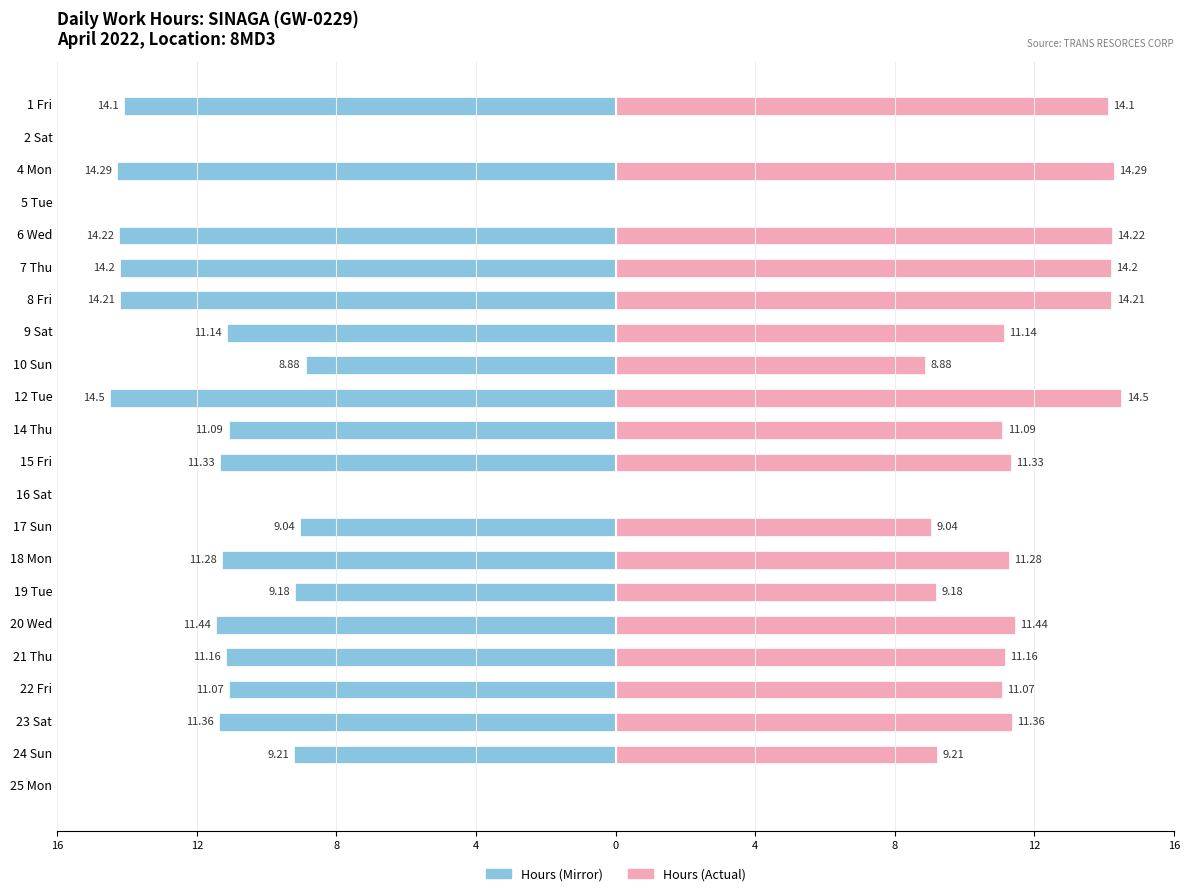

Count the number of categories in the chart.

22